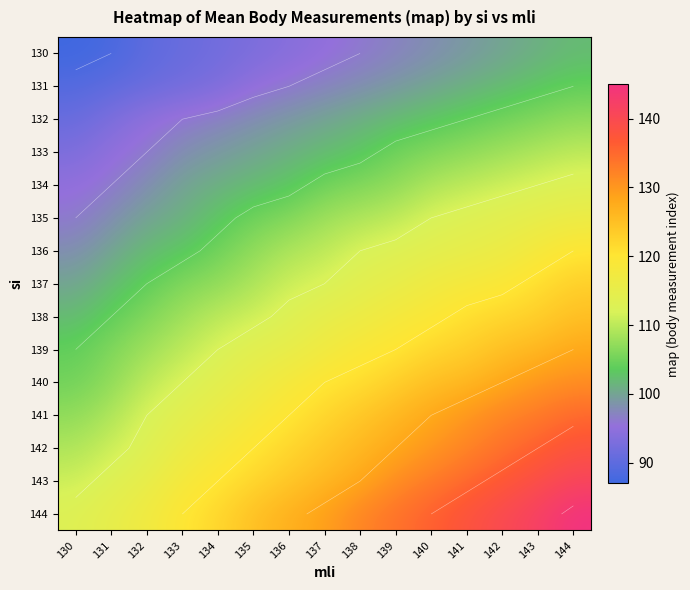

What is the average value of the 132 series?

100